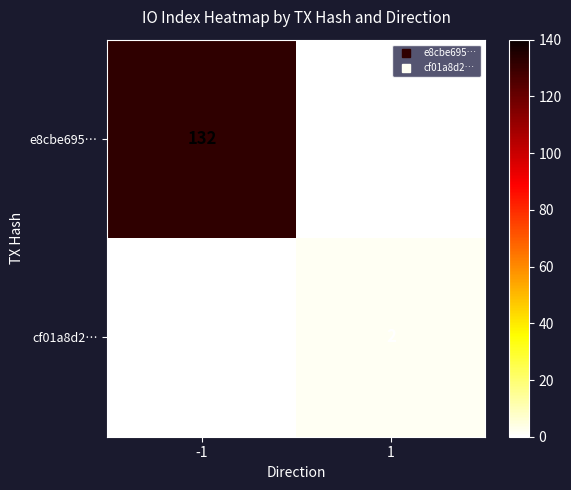

List the series in order of their peak value, lowest first.

cf01a8d2…, e8cbe695…